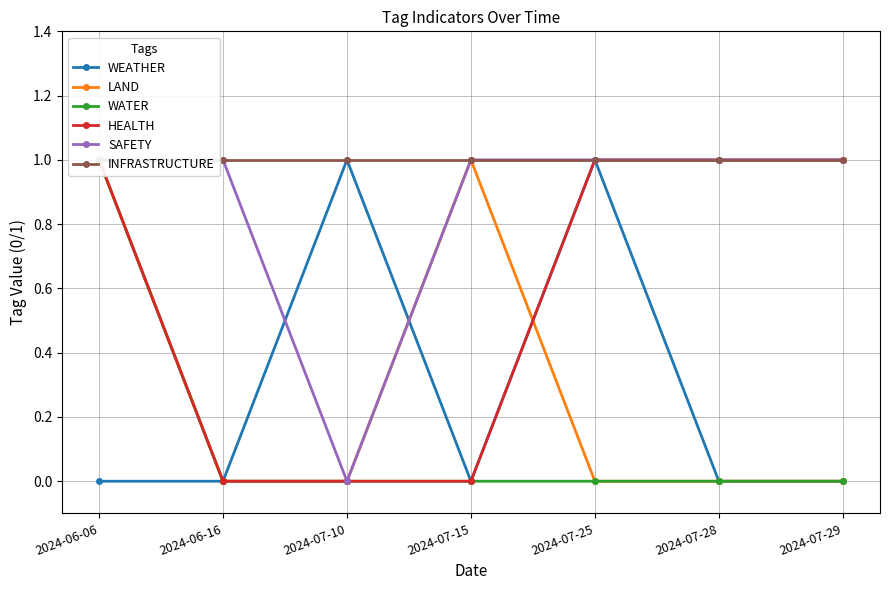

At which label is WATER closest to 0?

2024-06-16